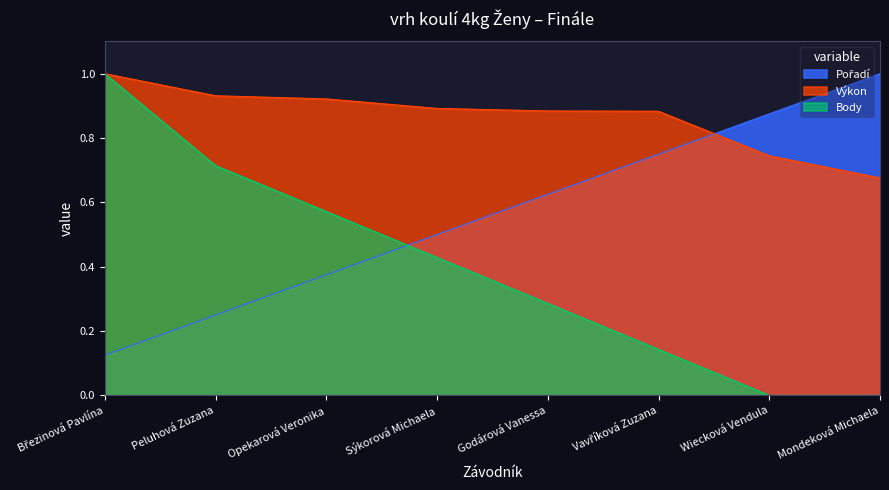

Rank the categories by Pořadí value from highest to lowest.

Mondeková Michaela, Wiecková Vendula, Vavříková Zuzana, Godárová Vanessa, Sýkorová Michaela, Opekarová Veronika, Peluhová Zuzana, Březinová Pavlína